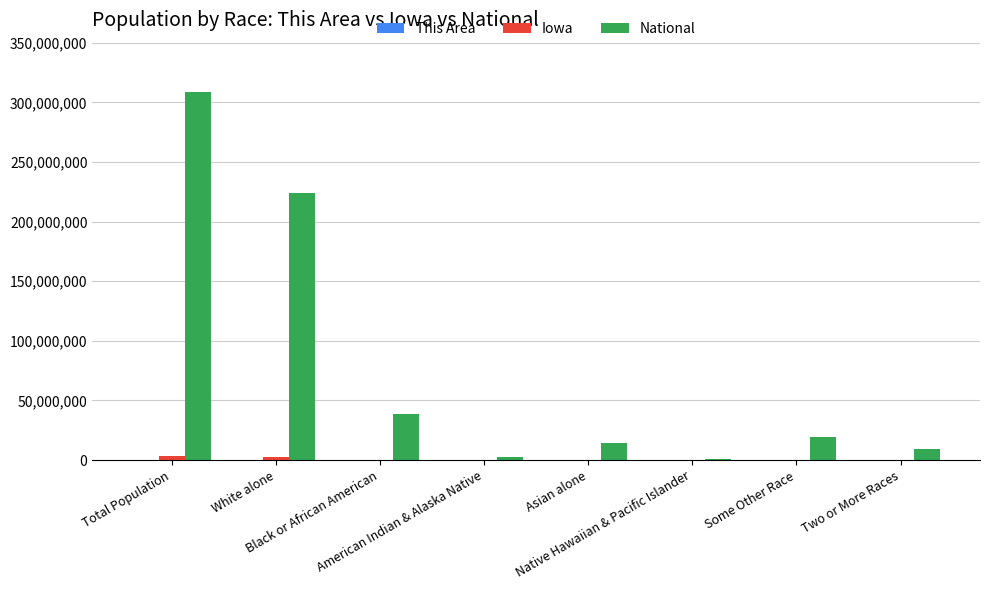

Which series has the largest total across all categories?

National